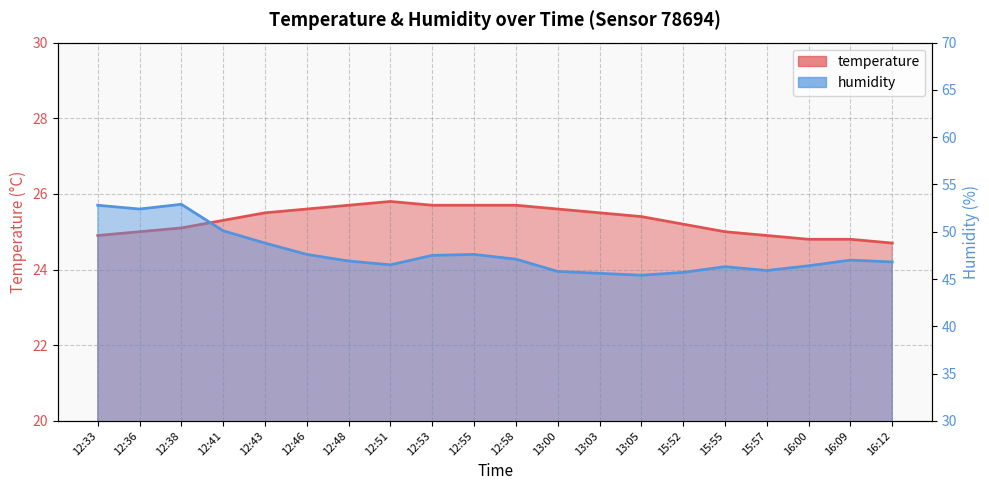

What is the greatest value displayed?

52.9